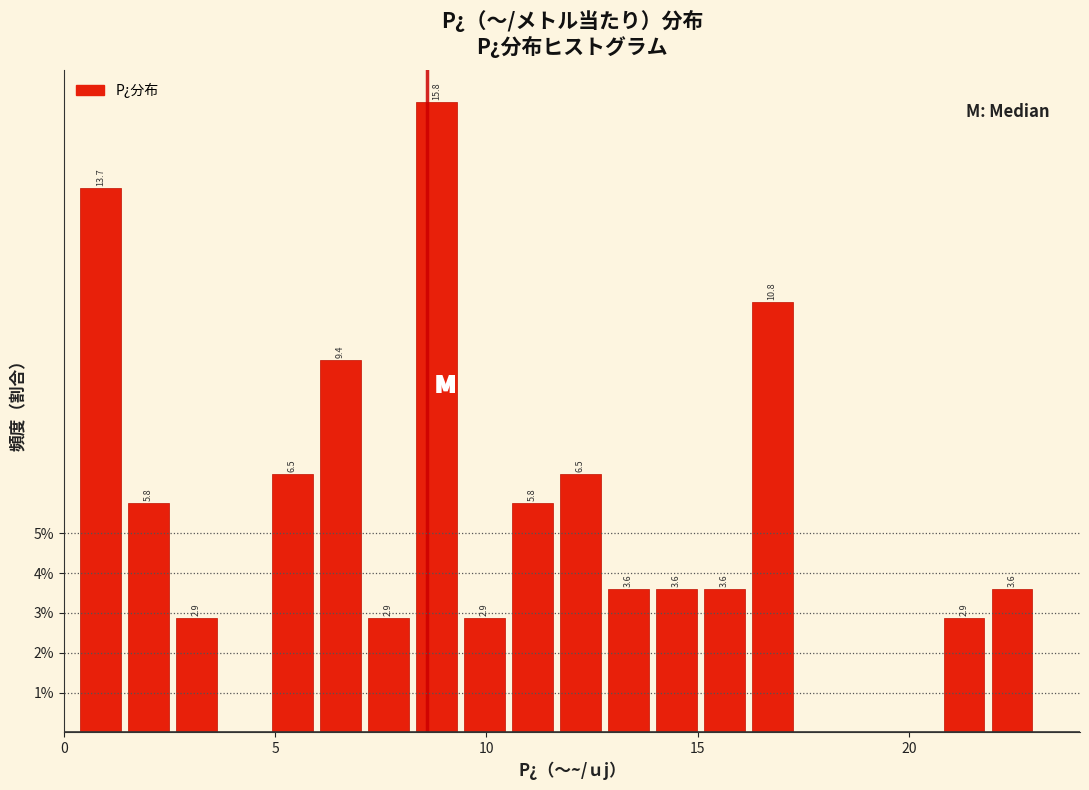

Around what value on the x-axis is the tallest bar? Give the approximate position of its centre, as read against the axis.

9.0